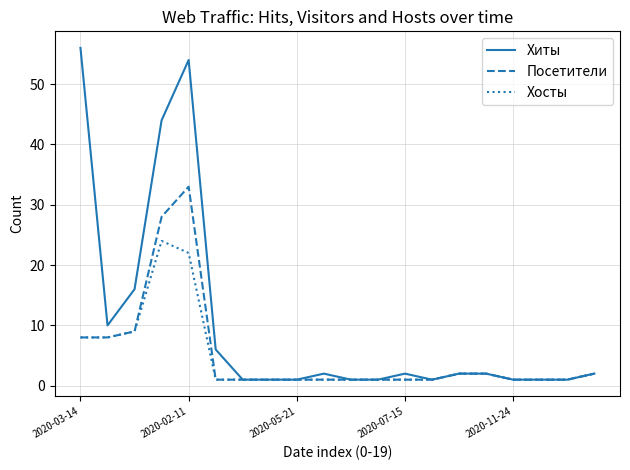

Which series has the largest total across all categories?

Хиты